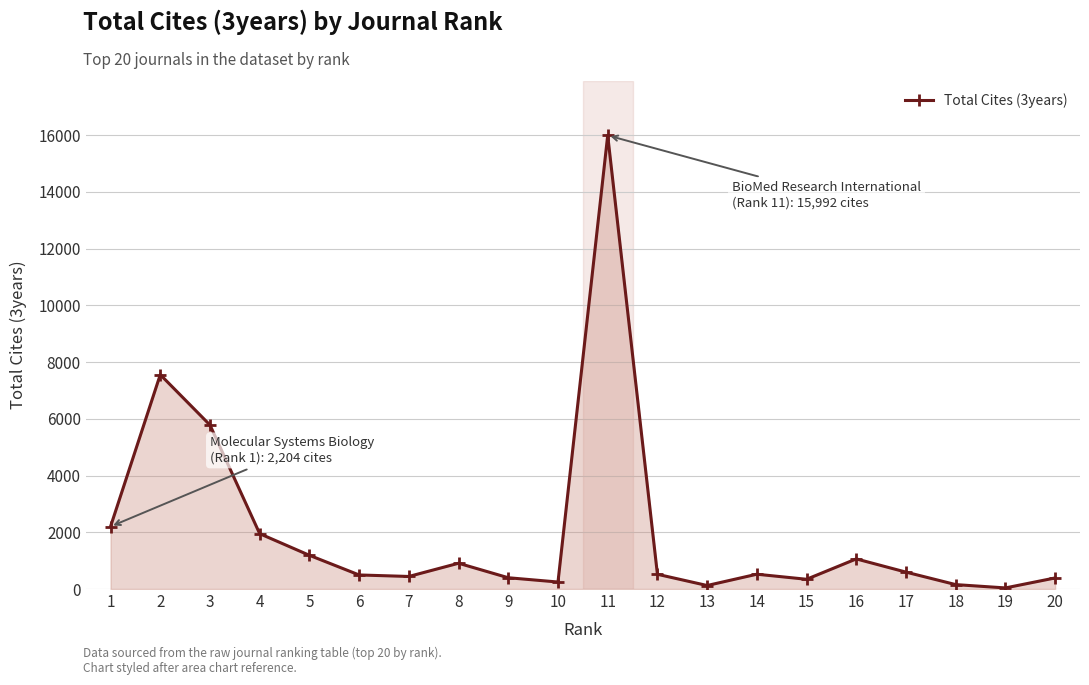

What is the smallest value displayed?

39